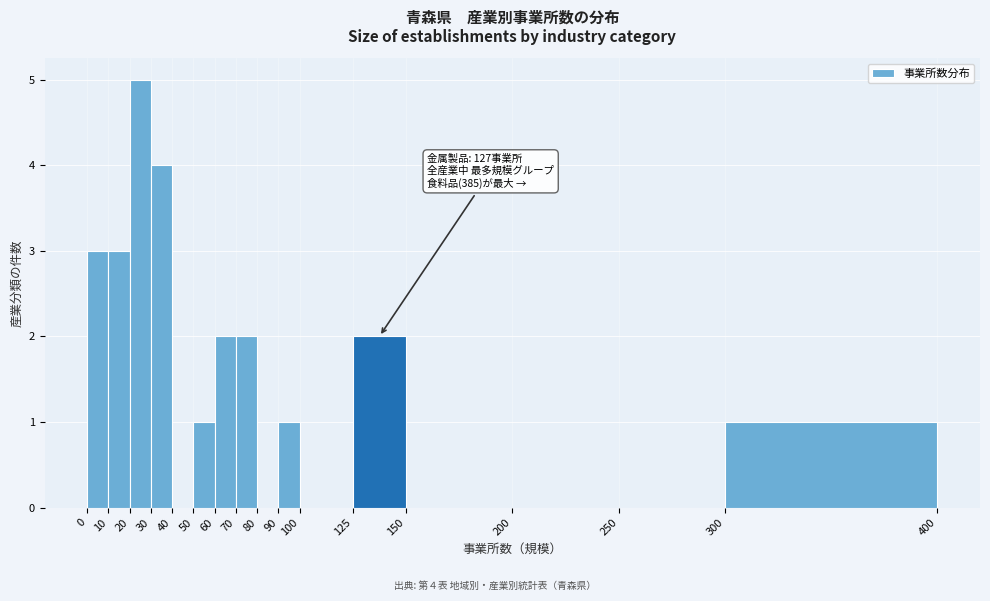

Which range on the x-axis has the tallest bar?

20 to 30